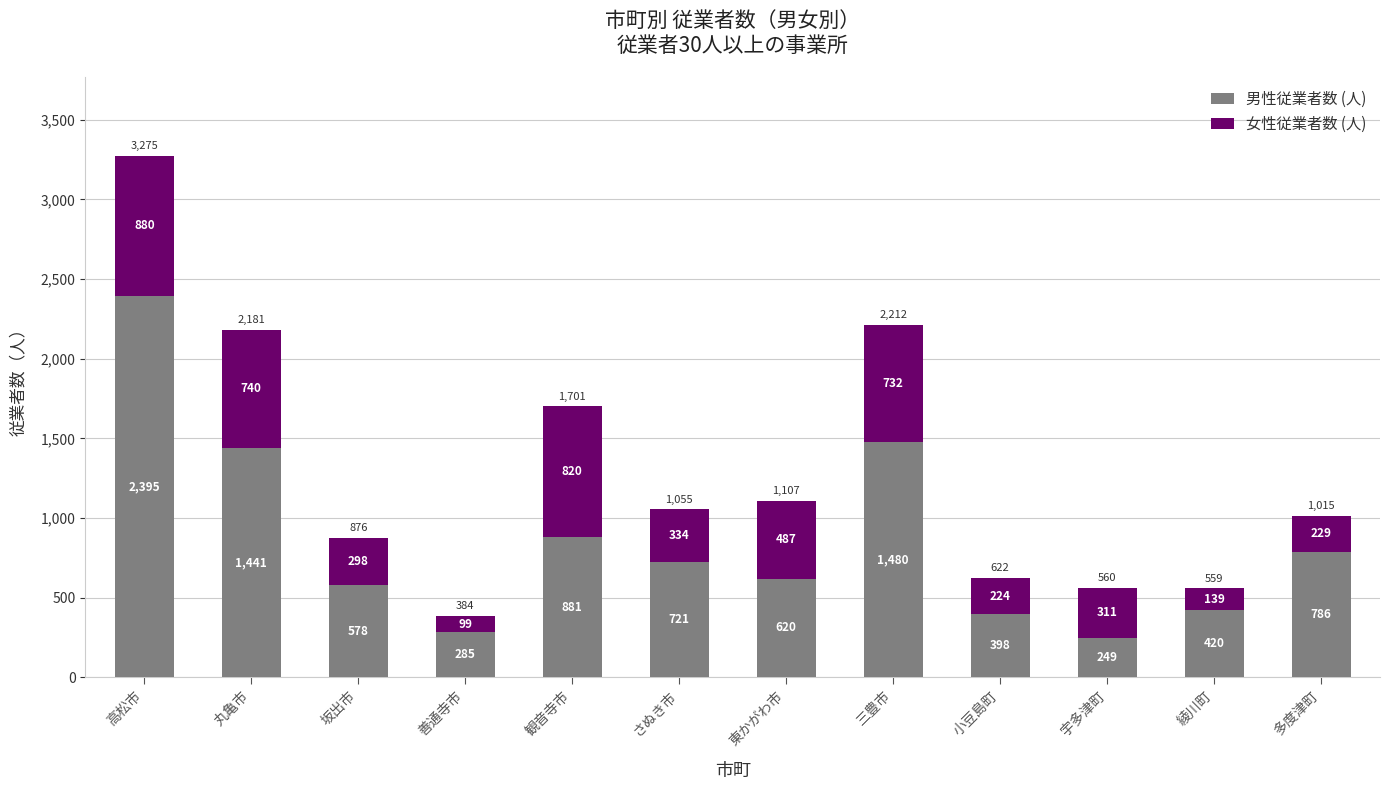

What is the lowest value of the 男性従業者数 (人) series?

249